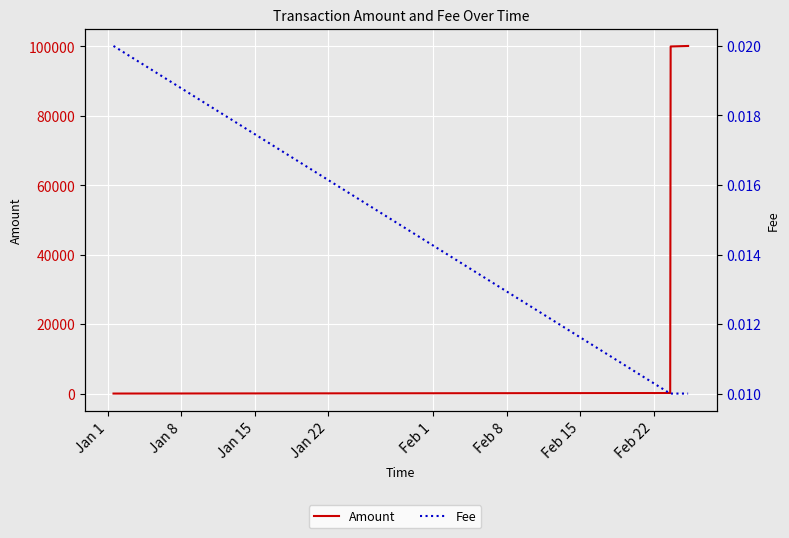

Which has a higher value, Jan 8 or Jan 22?

Jan 22